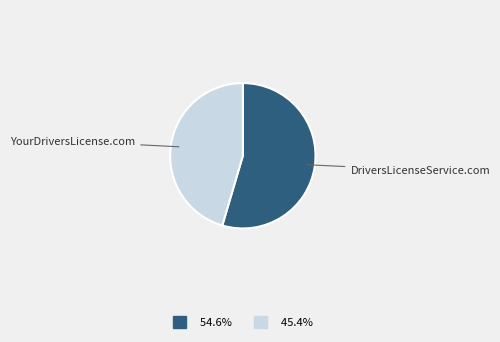

Count the number of slices in the pie.

2